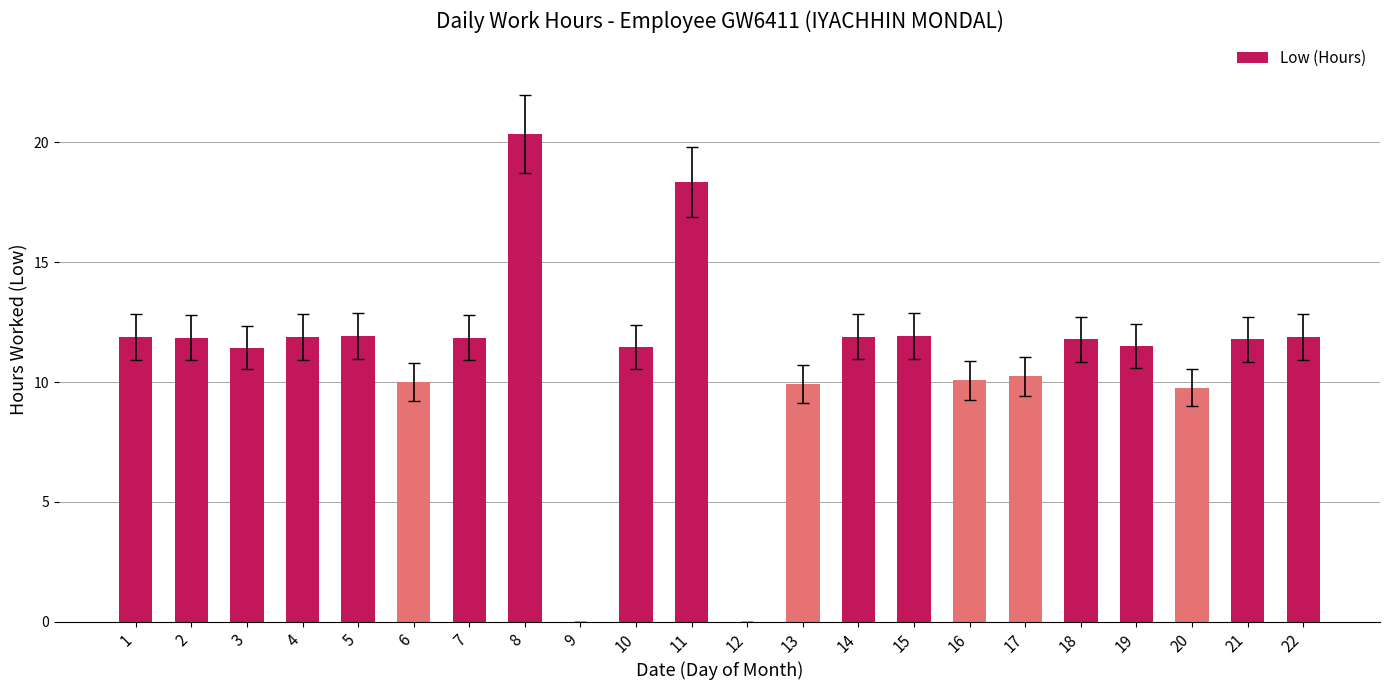

What is the ratio of the value at 5 to the value at 7?

1.0